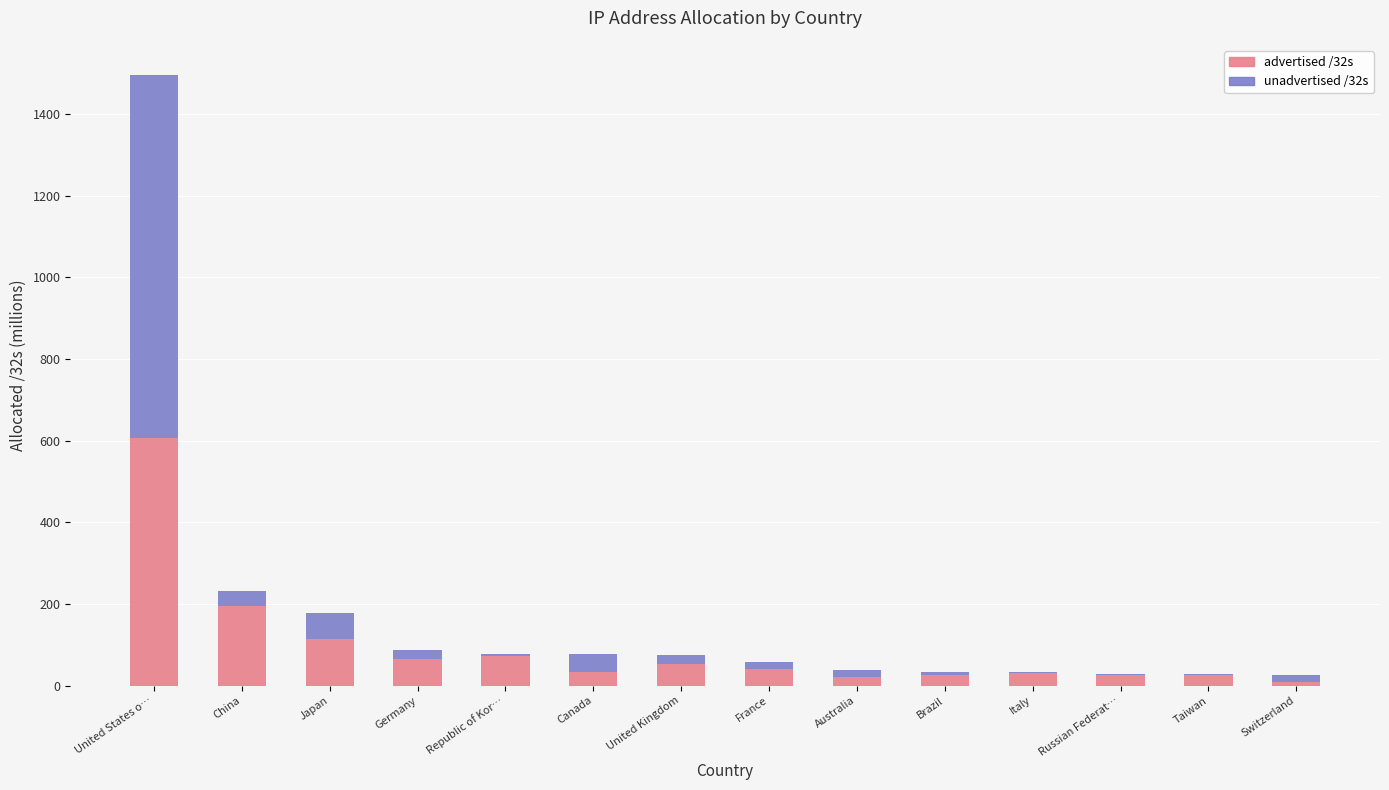

At which category is the sum across all series the highest?

United States o…